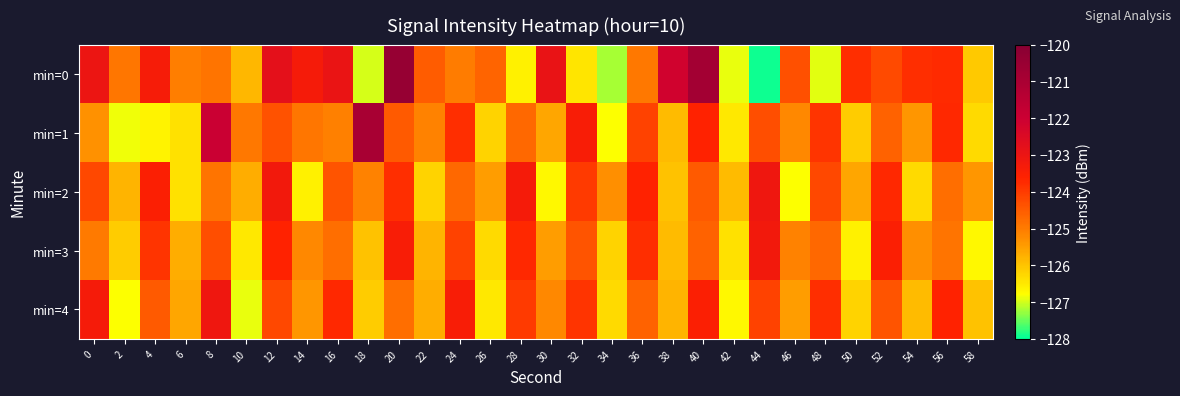

Reading left to right, extract all data points from this chart.

min=0: 0=-123.0	2=-124.9	4=-123.3	6=-125.0	8=-124.9	10=-125.8	12=-122.8	14=-123.3	16=-123.0	18=-127.0	20=-120.5	22=-124.5	24=-125.0	26=-124.6	28=-126.6	30=-122.9	32=-126.5	34=-127.2	36=-124.9	38=-122.1	40=-120.8	42=-126.9	44=-127.9	46=-124.3	48=-126.9	50=-123.8	52=-124.2	54=-123.8	56=-123.7	58=-126.1
min=1: 0=-125.3	2=-126.9	4=-126.6	6=-126.4	8=-121.9	10=-125.0	12=-124.4	14=-124.9	16=-125.1	18=-120.9	20=-124.5	22=-125.1	24=-123.8	26=-126.2	28=-124.7	30=-125.6	32=-123.4	34=-126.8	36=-124.1	38=-125.9	40=-123.6	42=-126.5	44=-124.3	46=-125.2	48=-123.9	50=-126.1	52=-124.6	54=-125.4	56=-123.7	58=-126.3
min=2: 0=-124.2	2=-125.8	4=-123.5	6=-126.4	8=-124.9	10=-125.7	12=-123.2	14=-126.6	16=-124.4	18=-125.1	20=-123.8	22=-126.2	24=-124.7	26=-125.5	28=-123.3	30=-126.7	32=-124.0	34=-125.3	36=-123.6	38=-126.0	40=-124.5	42=-125.9	44=-123.1	46=-126.8	48=-124.2	50=-125.6	52=-123.7	54=-126.3	56=-124.8	58=-125.4
min=3: 0=-125.0	2=-126.1	4=-123.9	6=-125.7	8=-124.3	10=-126.5	12=-123.6	14=-125.2	16=-124.8	18=-126.0	20=-123.4	22=-125.8	24=-124.1	26=-126.3	28=-123.7	30=-125.5	32=-124.4	34=-126.2	36=-123.8	38=-125.9	40=-124.6	42=-126.4	44=-123.2	46=-125.1	48=-124.7	50=-126.6	52=-123.5	54=-125.3	56=-124.9	58=-126.7
min=4: 0=-123.3	2=-126.8	4=-124.5	6=-125.6	8=-123.1	10=-126.9	12=-124.2	14=-125.4	16=-123.7	18=-126.1	20=-124.8	22=-125.7	24=-123.4	26=-126.5	28=-124.0	30=-125.2	32=-123.9	34=-126.3	36=-124.6	38=-125.8	40=-123.5	42=-126.7	44=-124.1	46=-125.5	48=-123.8	50=-126.2	52=-124.4	54=-125.9	56=-123.6	58=-126.0